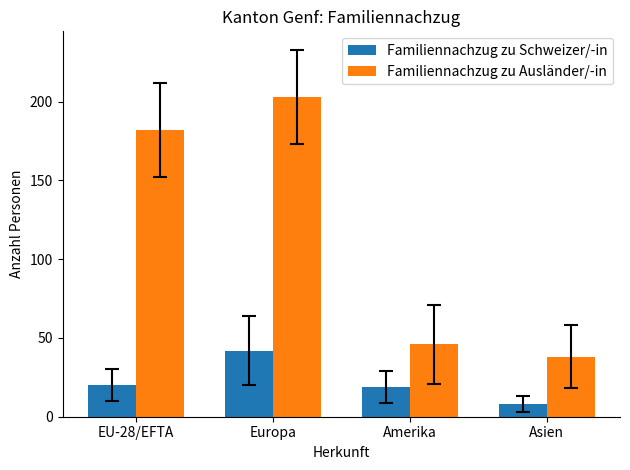

True or false: Familiennachzug zu Ausländer/-in has a value of 124 at EU-28/EFTA.

False